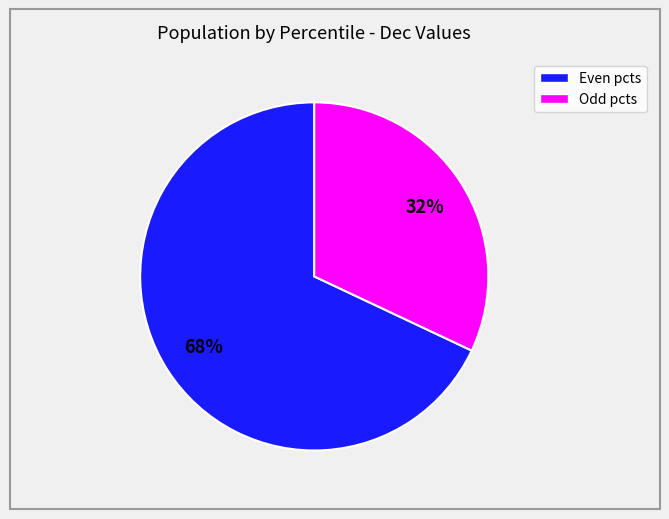

To the nearest percent, what is the average slice percentage?

50%